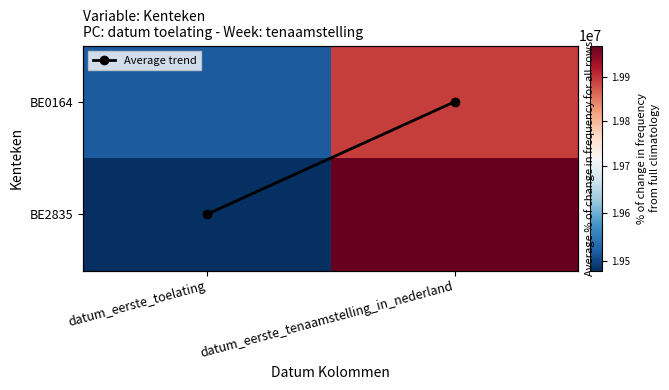

What value does the BE2835 series have at datum_eerste_toelating?

19480630